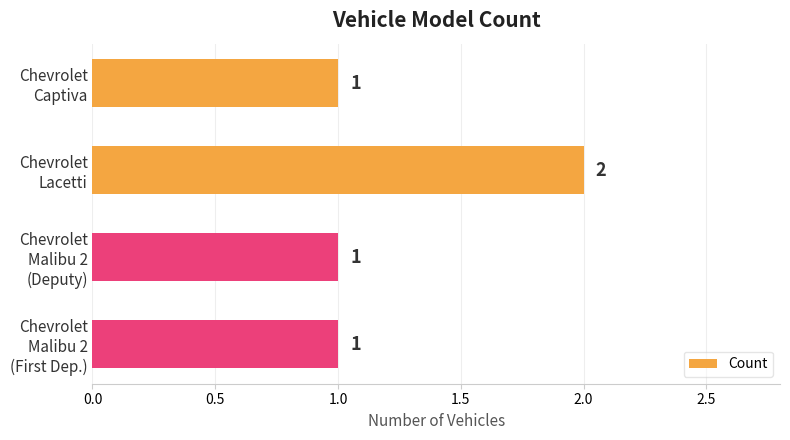

Which label corresponds to the largest value in the chart?

Chevrolet
Lacetti